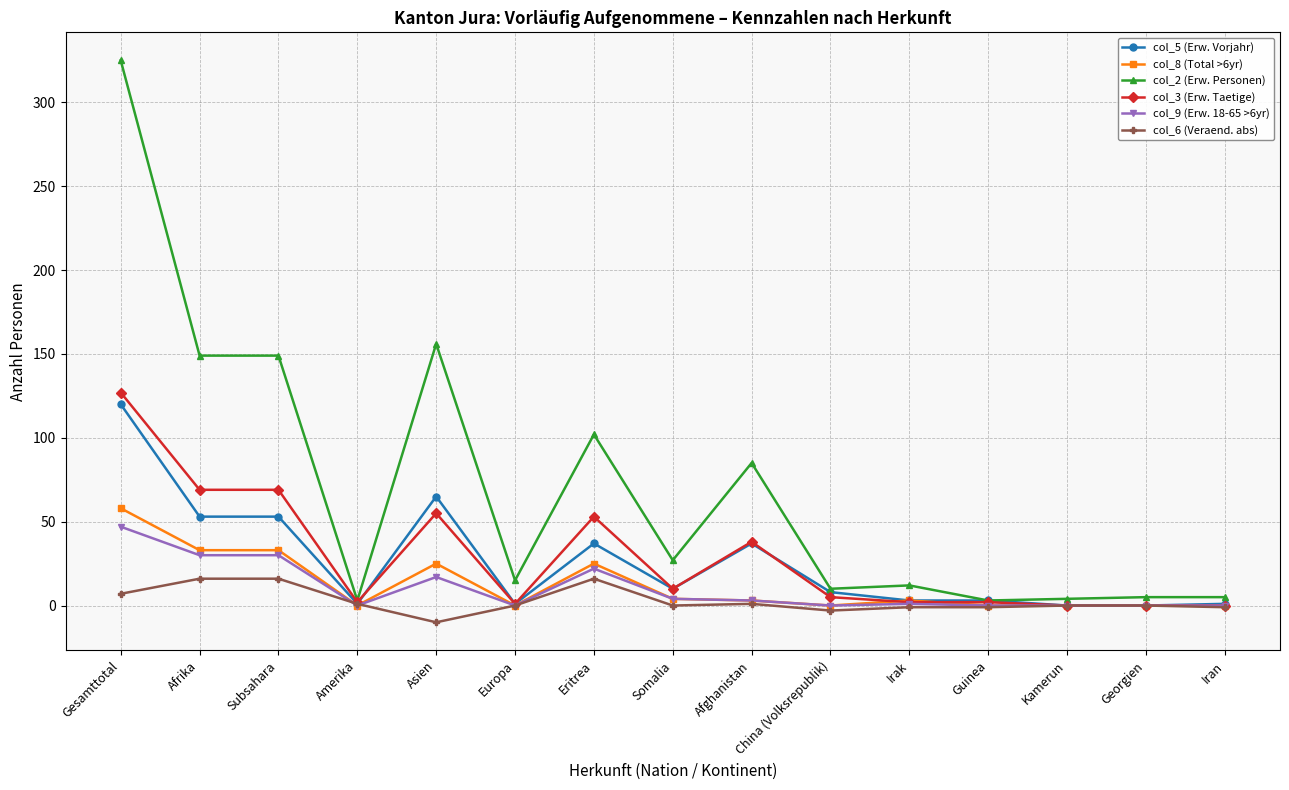

What is the difference between the maximum and second lowest values in the col_9 (Erw. 18-65 >6yr) series?

47